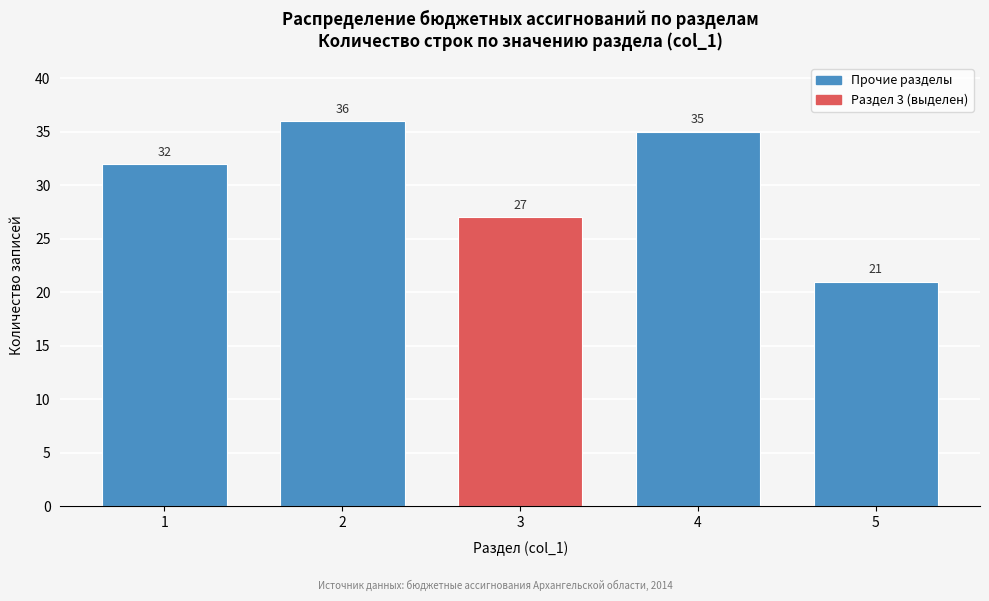

Reading left to right, transcribe all the data shown in this chart.

32	36	27	35	21